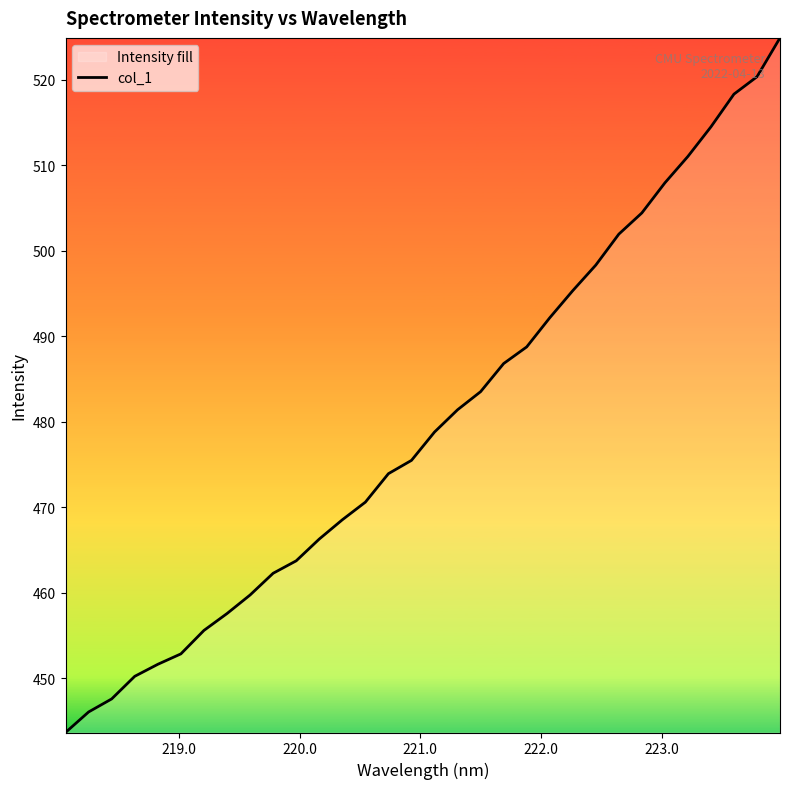

What is the value of the 10th point from the left?

462.3